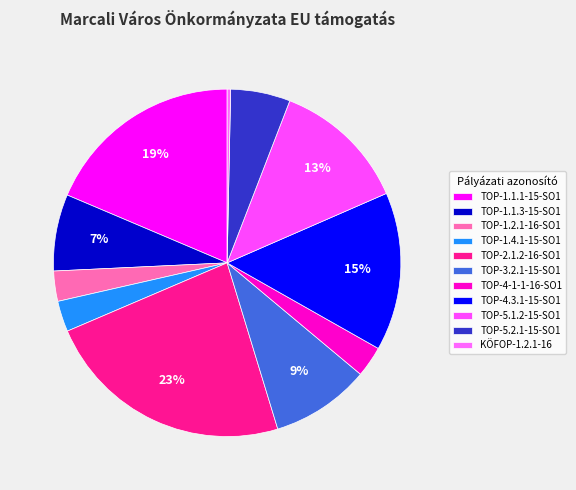

Rank the categories by value from lowest to highest.

KÖFOP-1.2.1-16, TOP-1.2.1-16-SO1, TOP-1.4.1-15-SO1, TOP-4-1-1-16-SO1, TOP-5.2.1-15-SO1, TOP-1.1.3-15-SO1, TOP-3.2.1-15-SO1, TOP-5.1.2-15-SO1, TOP-4.3.1-15-SO1, TOP-1.1.1-15-SO1, TOP-2.1.2-16-SO1